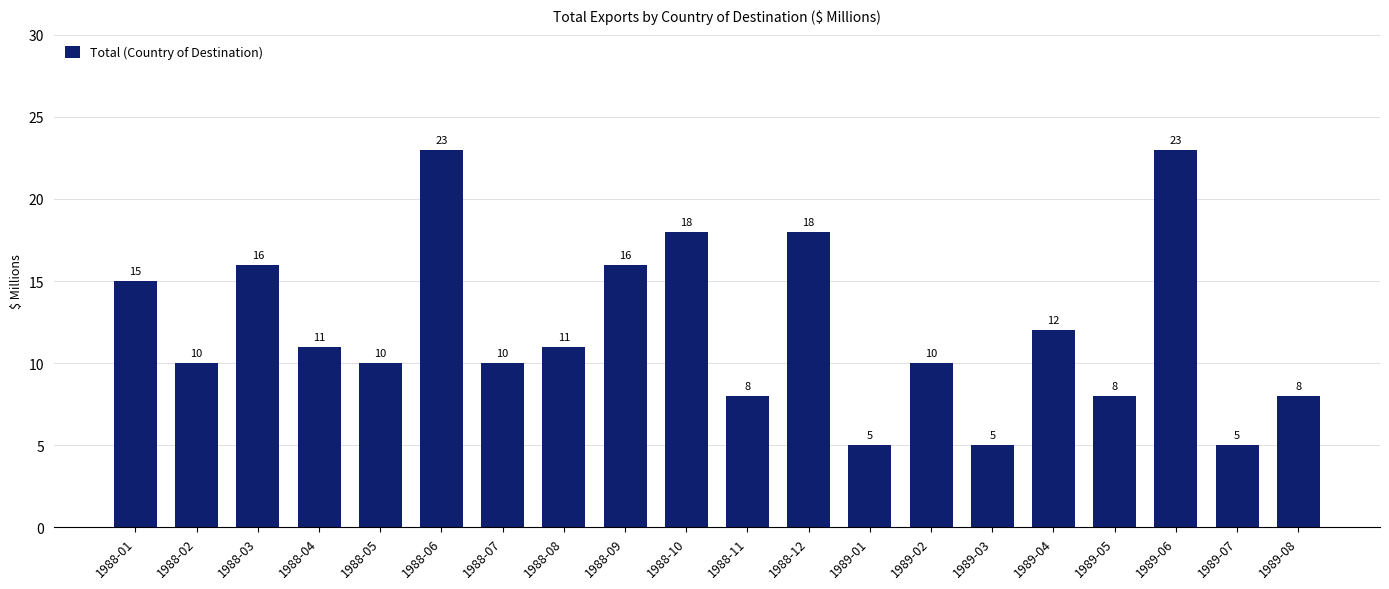

What is the sum of the values at 1988-06 and 1988-03?

39